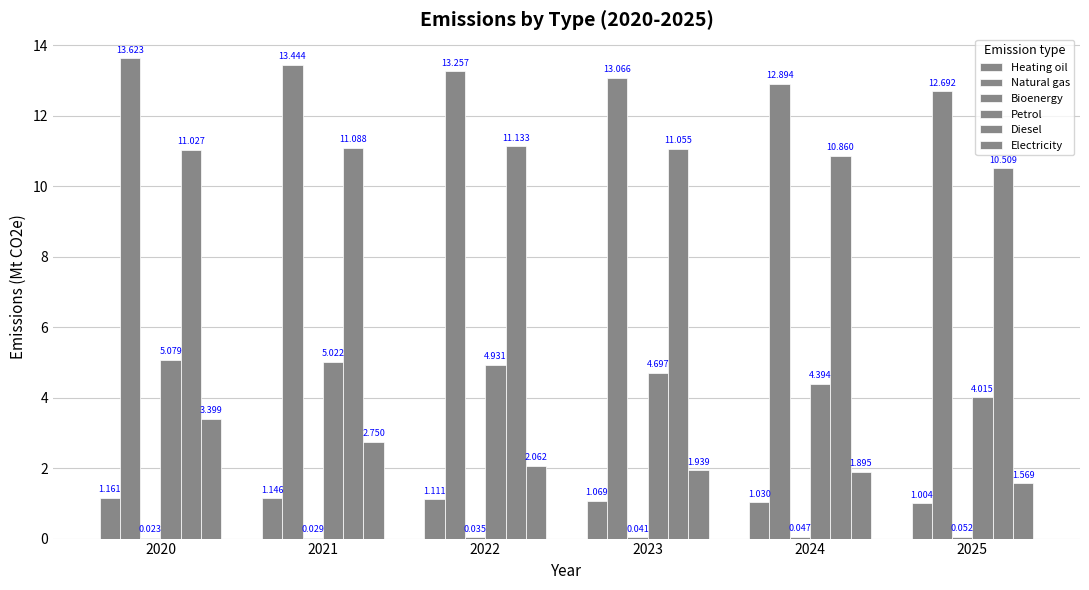

At 2023, list the series in order from largest to smallest.

Natural gas, Diesel, Petrol, Electricity, Heating oil, Bioenergy